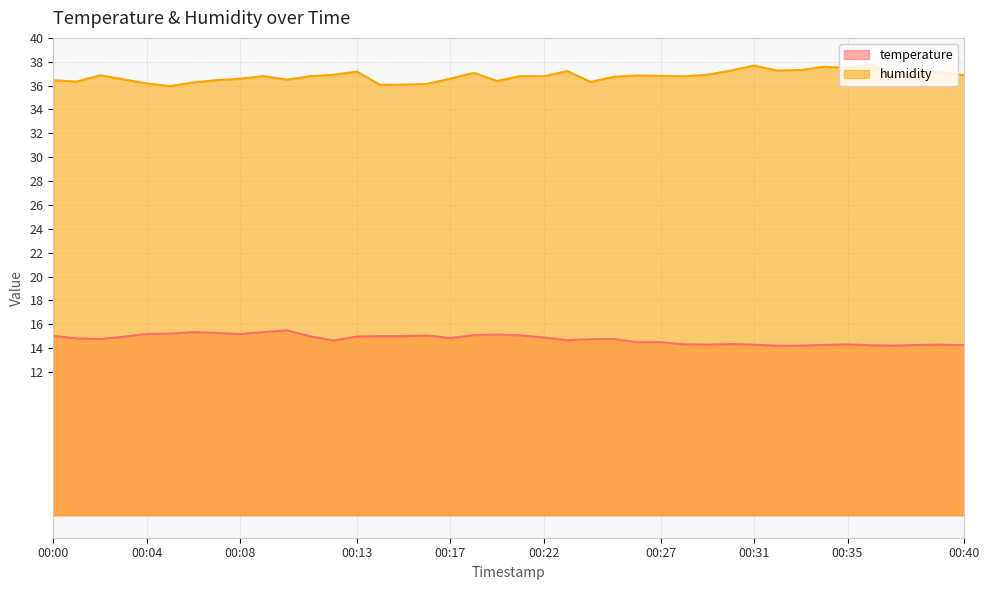

Read the temperature value at 00:04.

15.2